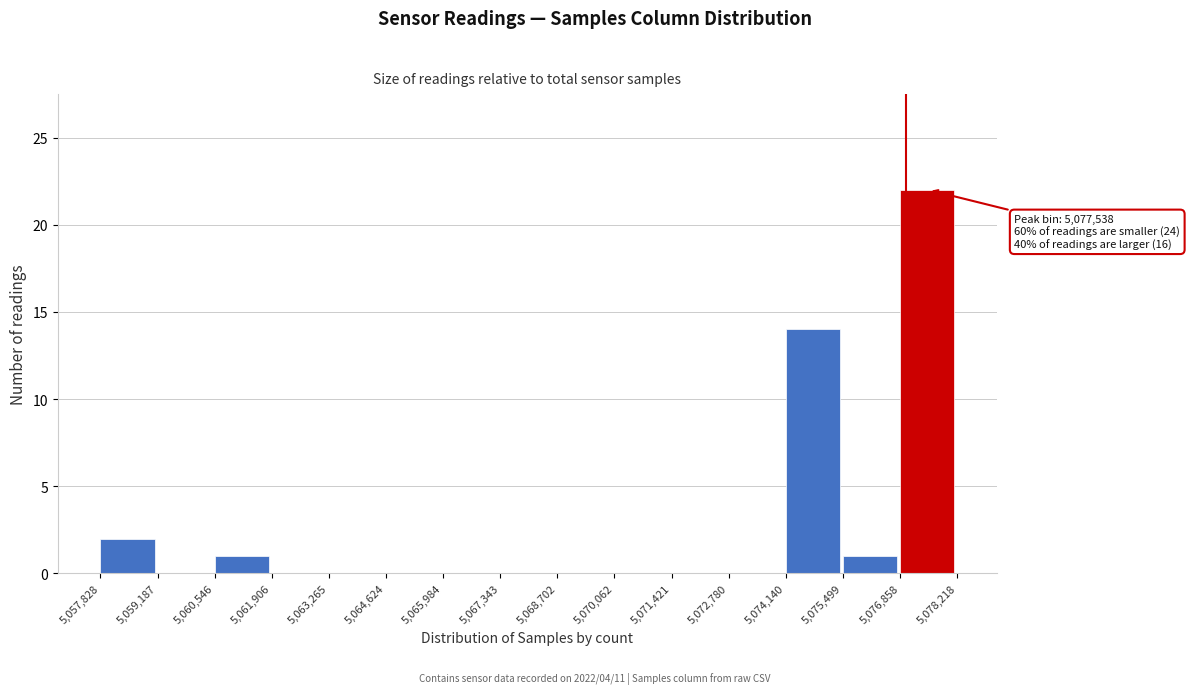

Over which range of the x-axis is the bar tallest?

5,076,858 to 5,078,218